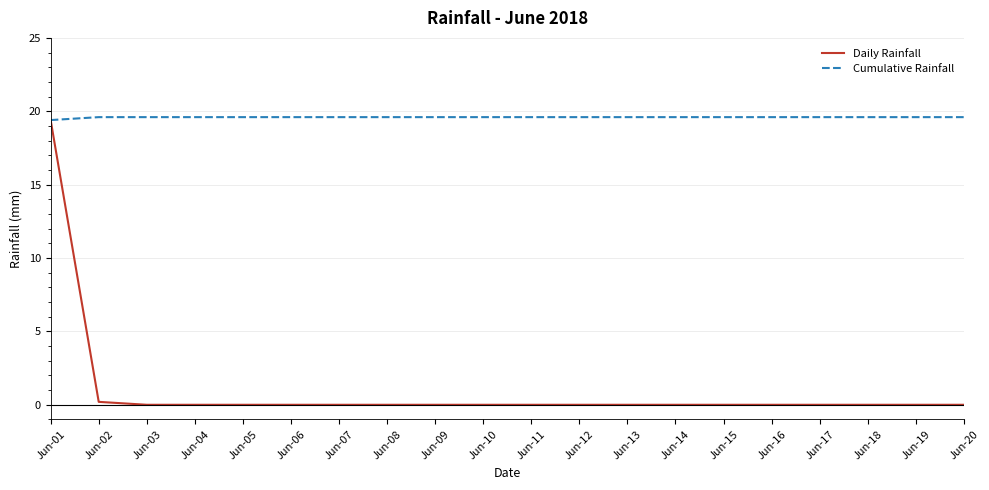

Is this an area chart (filled region under the line)?

No